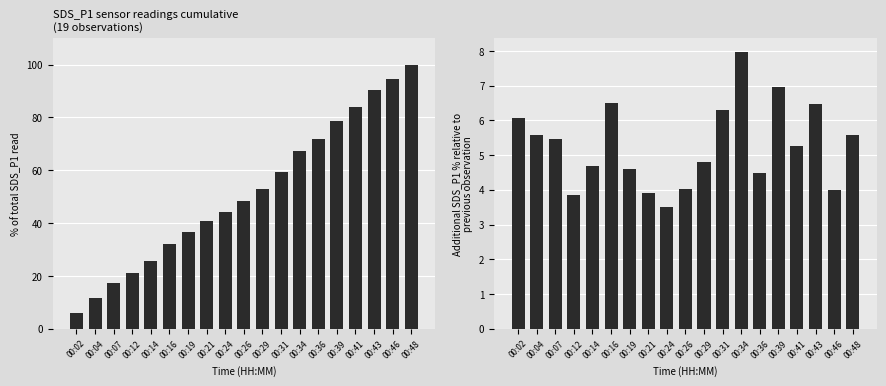

At 00:19, list the series in order from smallest to largest.

SDS_P1 incremental %, SDS_P1 cumulative %